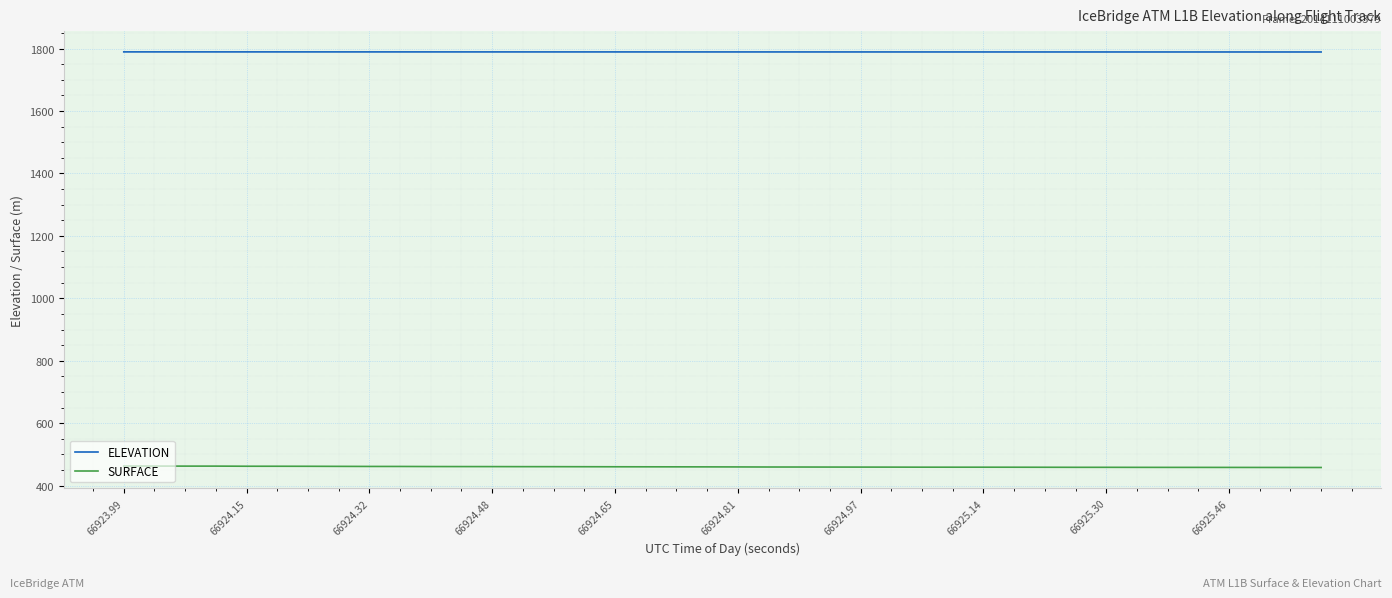

Count the number of categories in the chart.

40